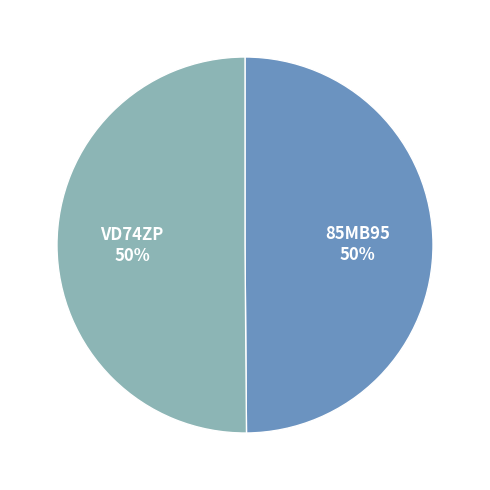

How many segments does this pie chart have?

2